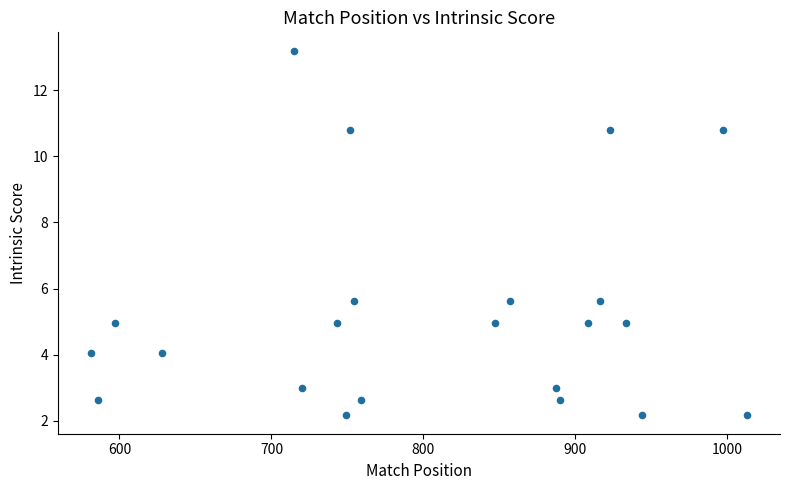

What is the range of X values (max minus min)?

432.0